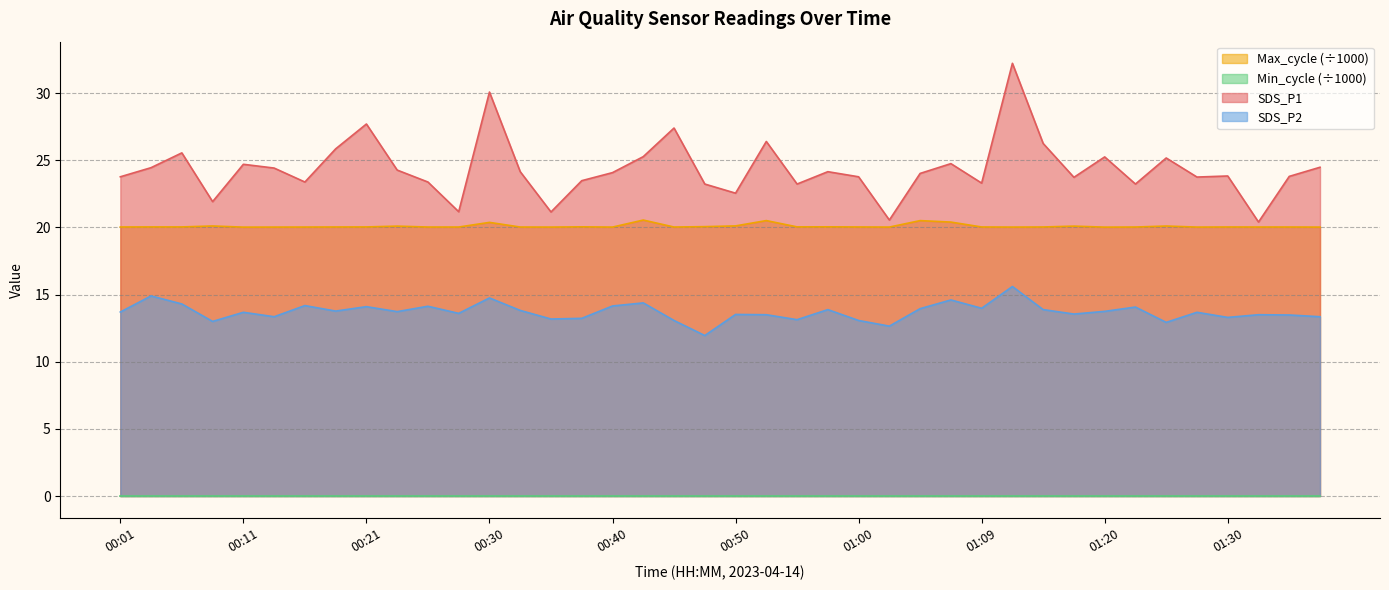

True or false: Max_cycle (÷1000) and SDS_P2 cross at least once.

False